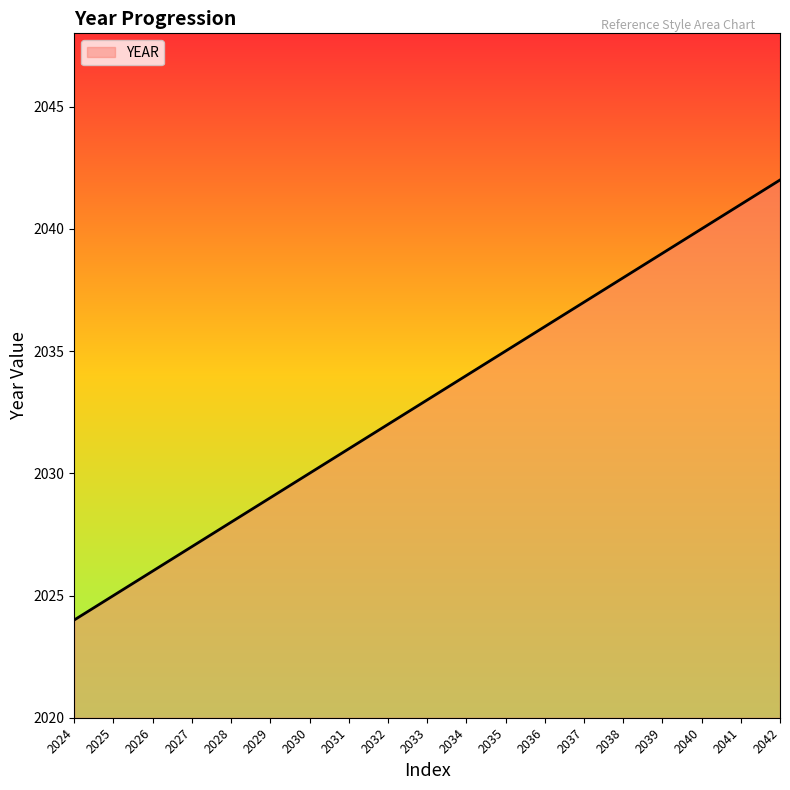

Rank the categories by value from highest to lowest.

2042, 2041, 2040, 2039, 2038, 2037, 2036, 2035, 2034, 2033, 2032, 2031, 2030, 2029, 2028, 2027, 2026, 2025, 2024